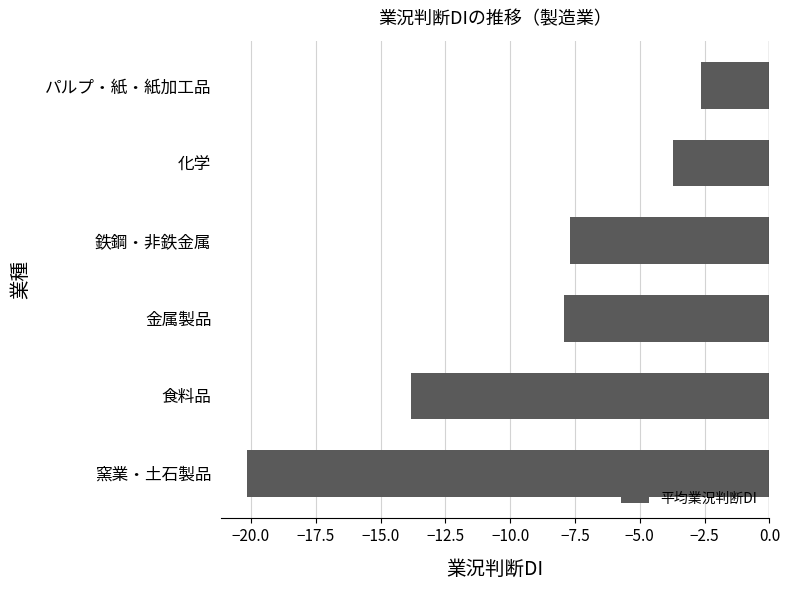

What is the difference between the values at 化学 and 金属製品?

4.2